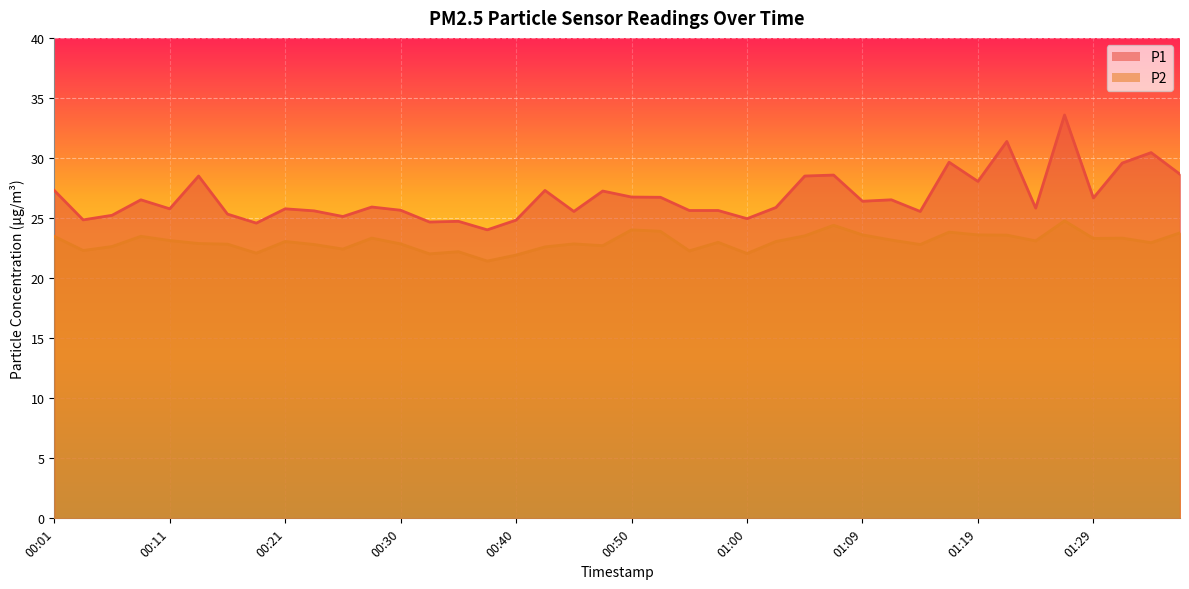

What is the label of the 24th point from the right?

00:40